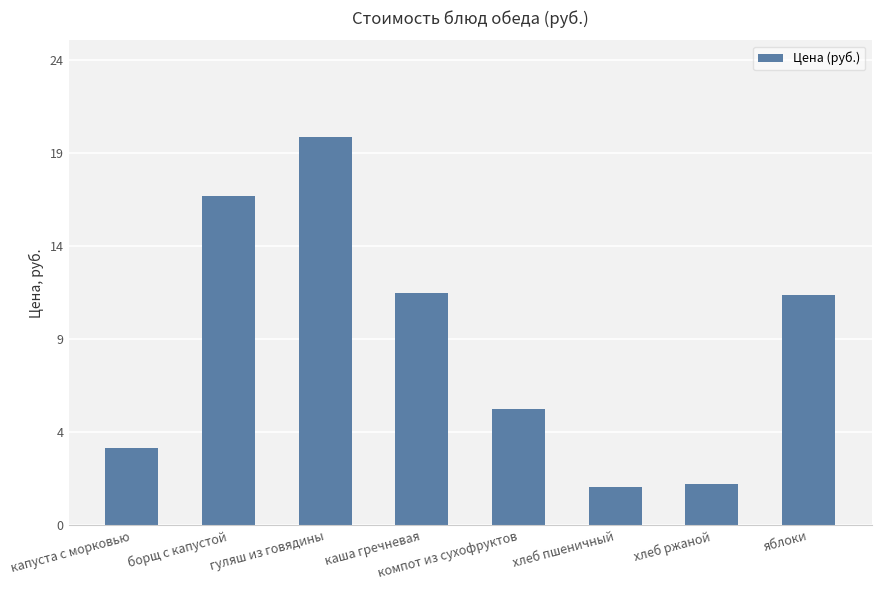

What is the label of the 2nd bar from the right?

хлеб ржаной